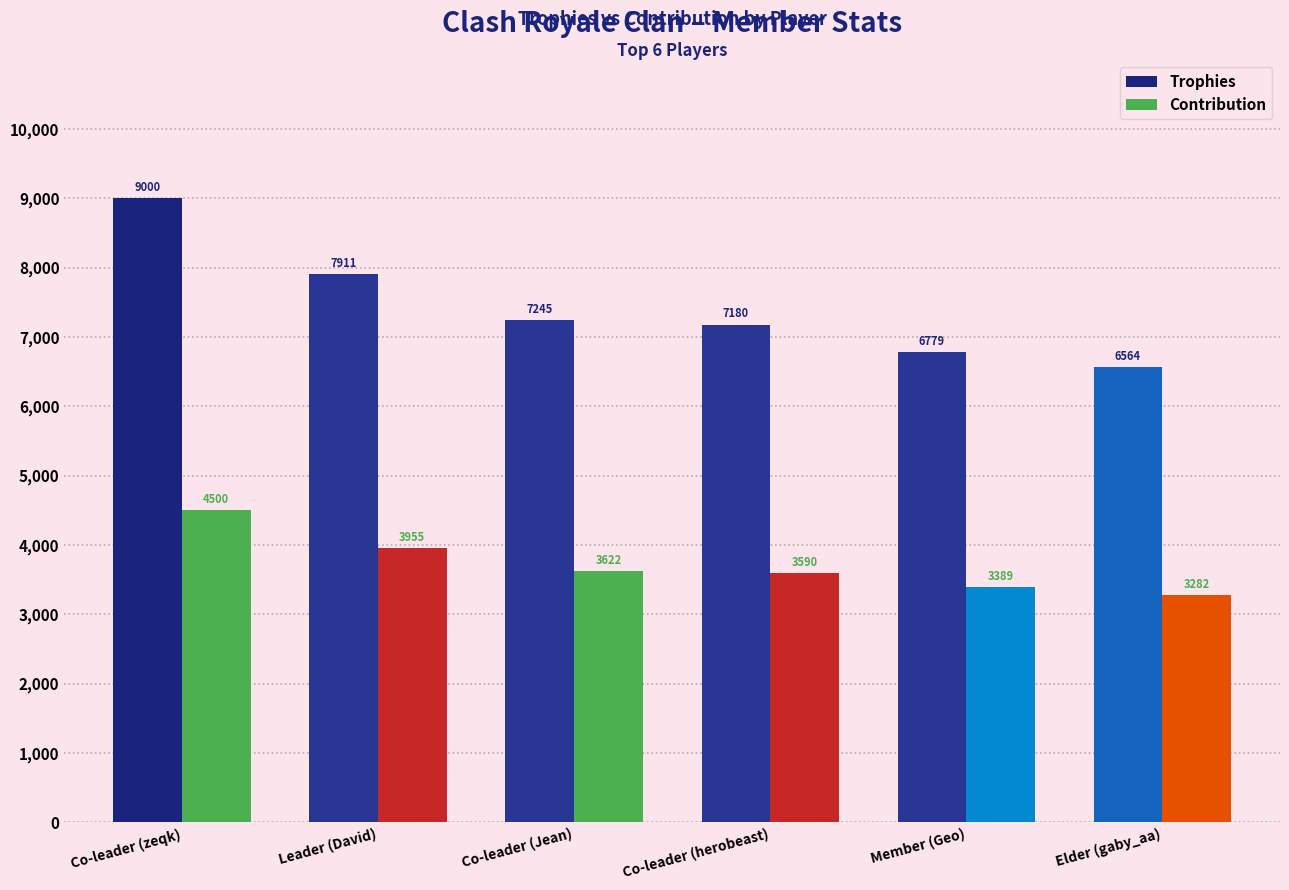

What is the spread (max minus min) of values at Member (Geo)?

3390